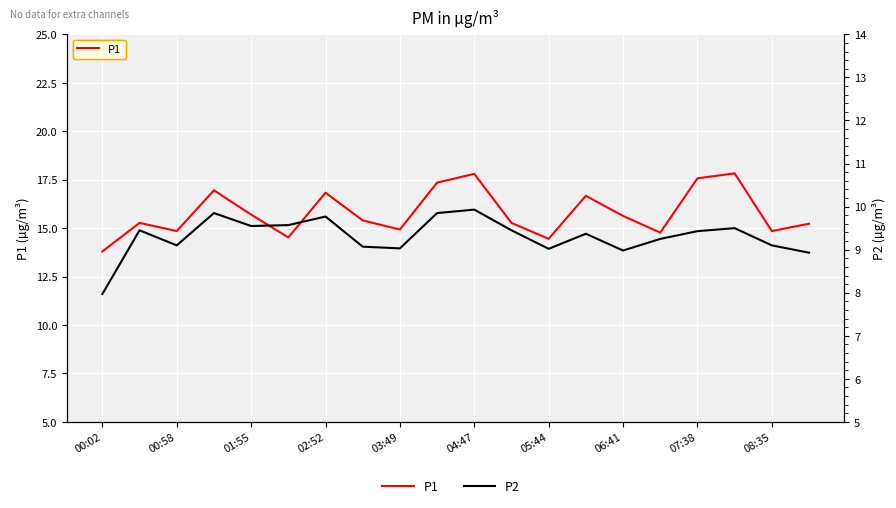

Rank the series by their average value, from highest to lowest.

P1, P2